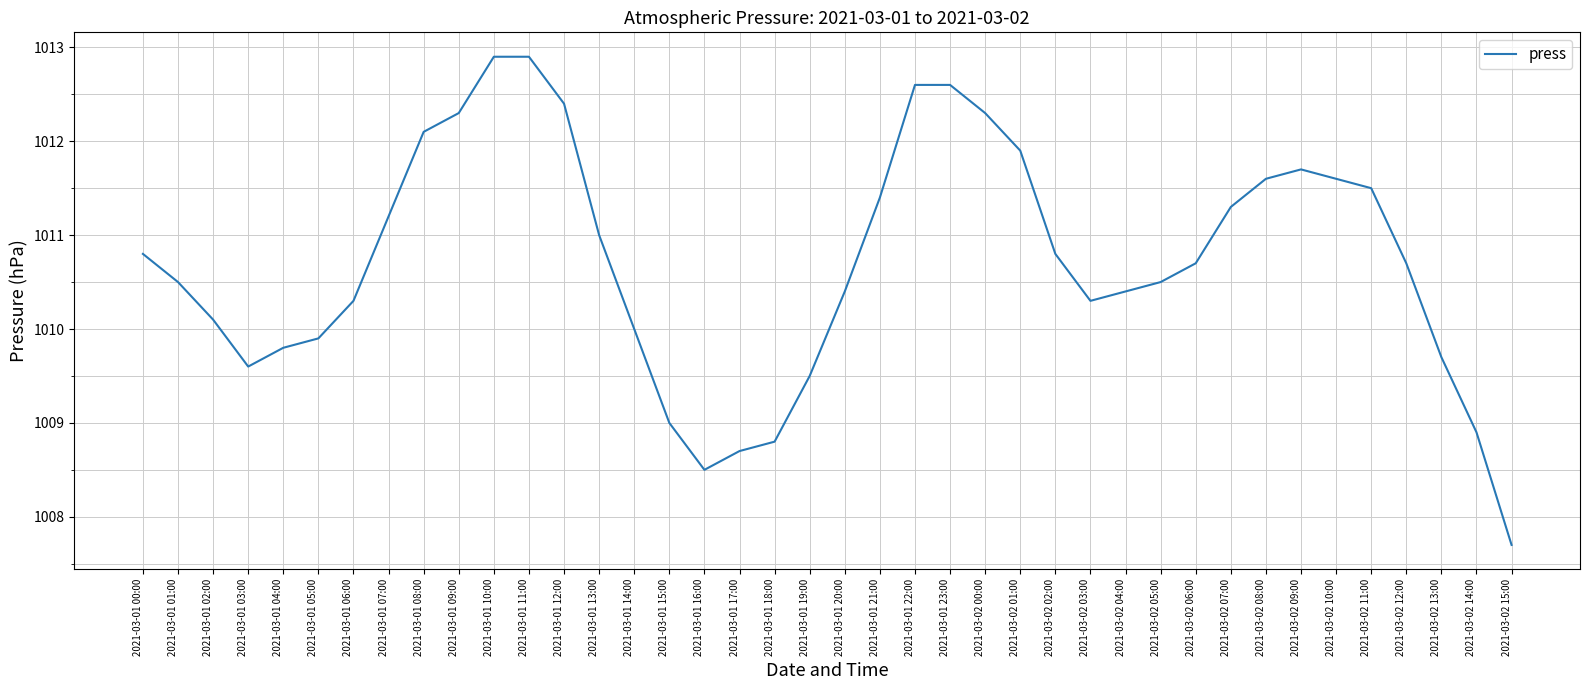

What is the ratio of the value at 2021-03-02 04:00 to the value at 2021-03-01 12:00?

1.0